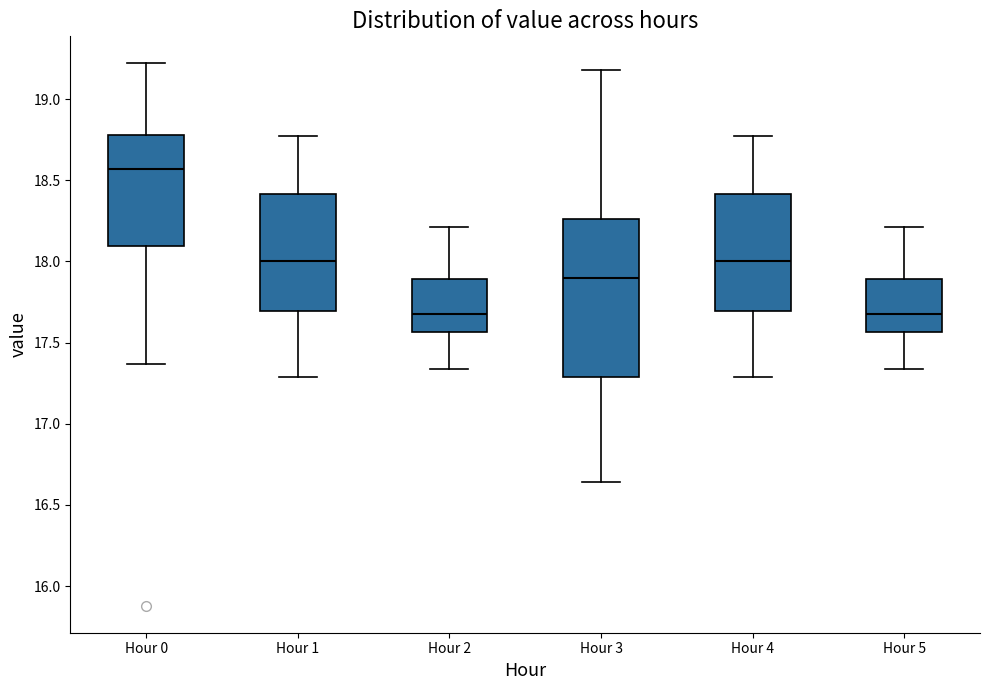

Where is the upper edge of the box for Hour 2 on the y-axis? The values are not printed on the chart, so give them approximately, as read against the axis.

17.90